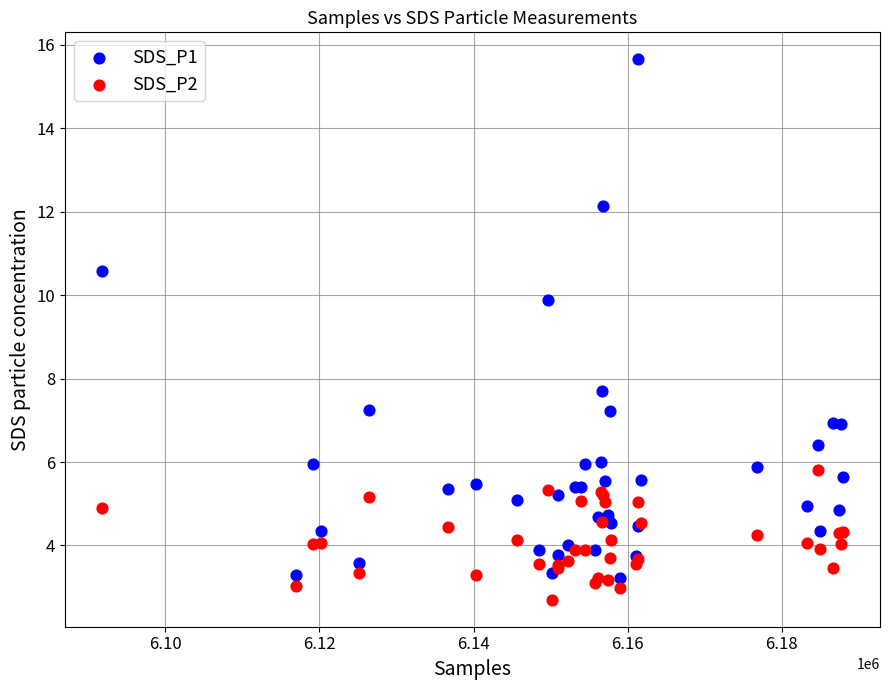

Which series contains the lowest Y value?

SDS_P2